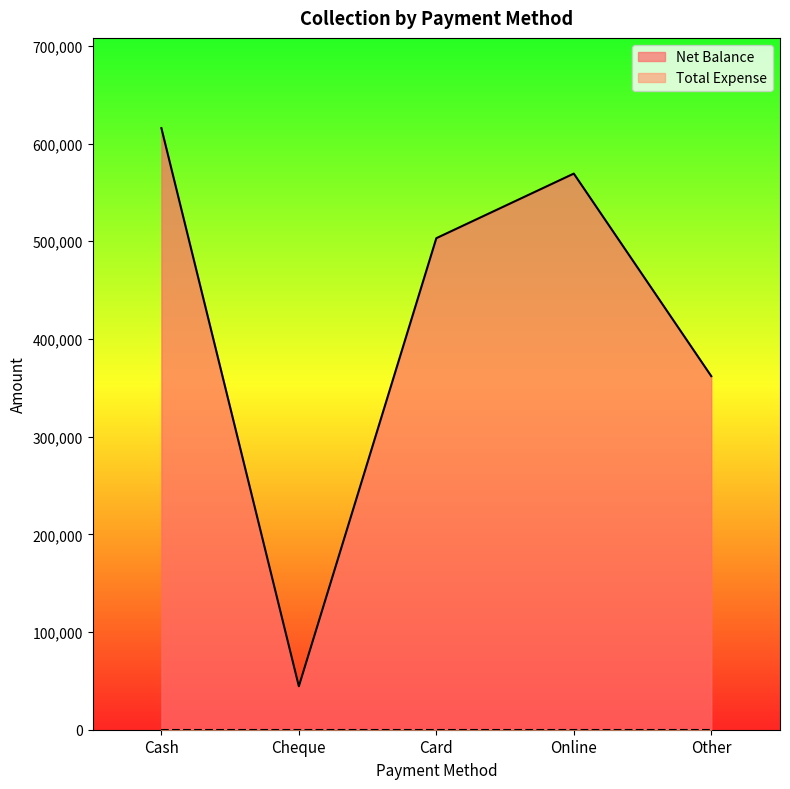

What is the sum of all values?

2094500